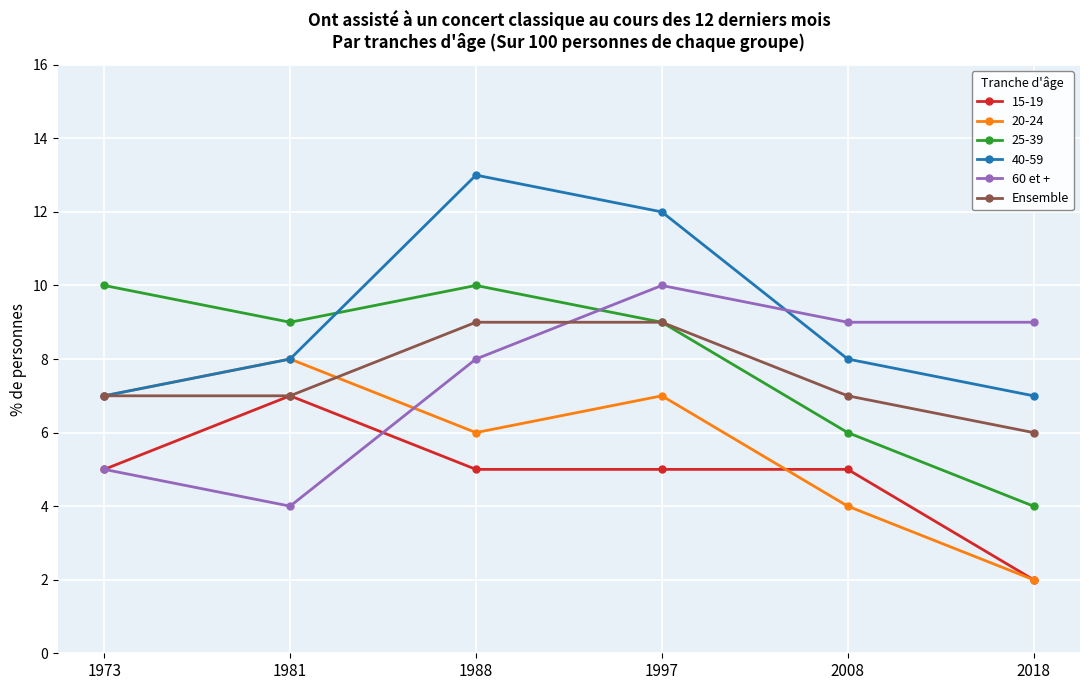

Is it true that Ensemble equals 11 at 1973?

False